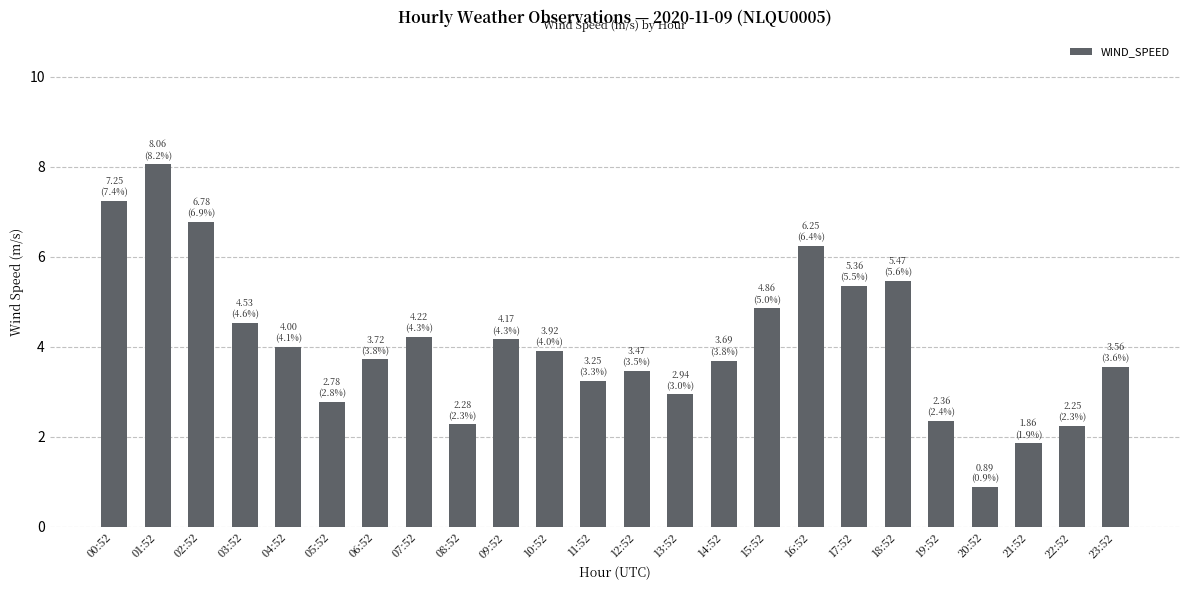

Does the chart contain any negative values?

No